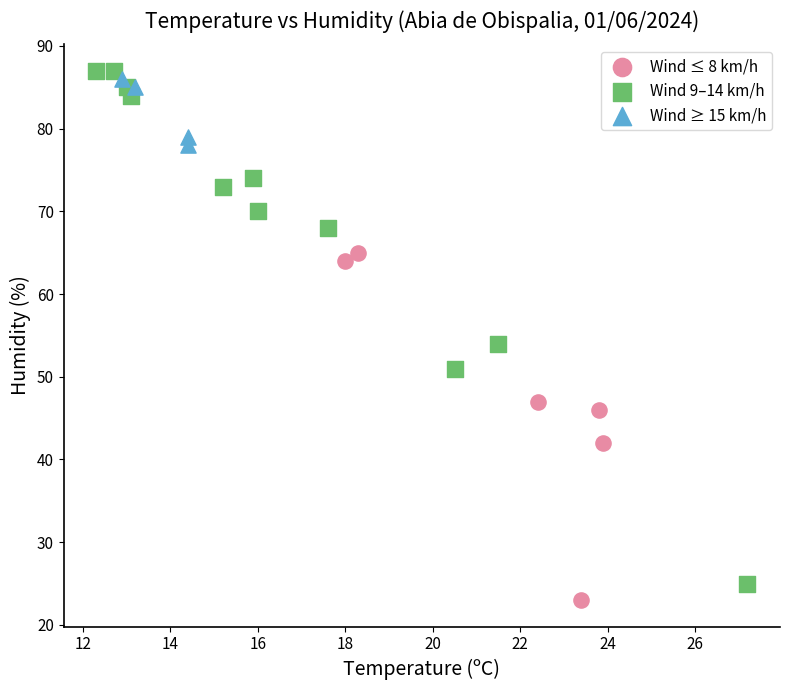

What are all the series names shown in the legend?

Wind ≤ 8 km/h, Wind 9–14 km/h, Wind ≥ 15 km/h